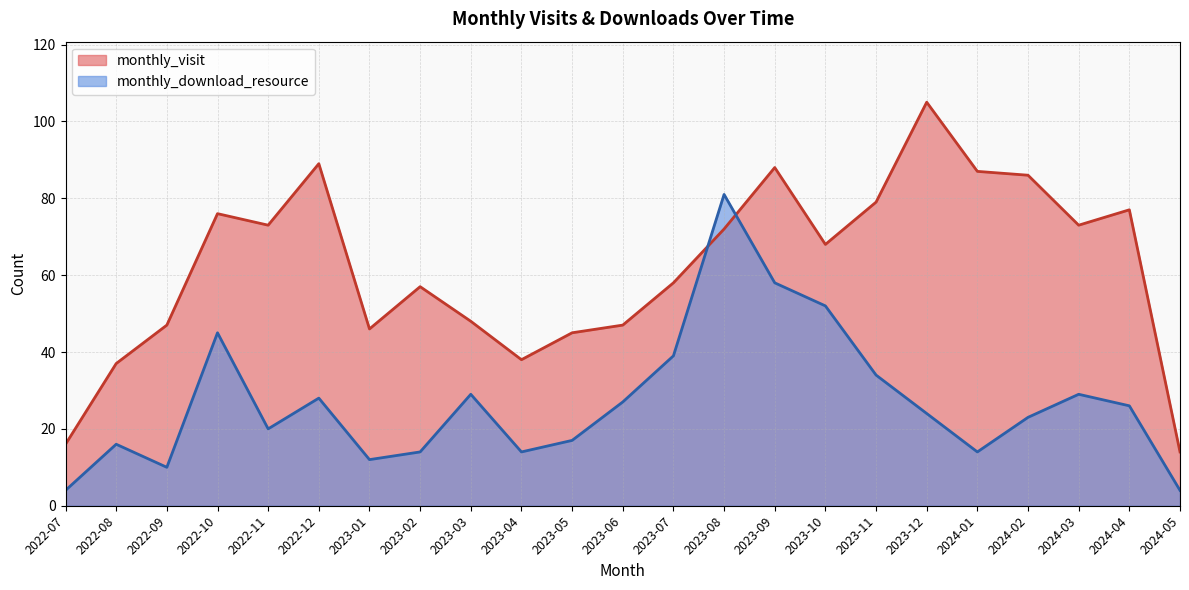

Reading right to left, what are all the values shown in this chart?

monthly_visit: 2024-05=14	2024-04=77	2024-03=73	2024-02=86	2024-01=87	2023-12=105	2023-11=79	2023-10=68	2023-09=88	2023-08=72	2023-07=58	2023-06=47	2023-05=45	2023-04=38	2023-03=48	2023-02=57	2023-01=46	2022-12=89	2022-11=73	2022-10=76	2022-09=47	2022-08=37	2022-07=16
monthly_download_resource: 2024-05=4	2024-04=26	2024-03=29	2024-02=23	2024-01=14	2023-12=24	2023-11=34	2023-10=52	2023-09=58	2023-08=81	2023-07=39	2023-06=27	2023-05=17	2023-04=14	2023-03=29	2023-02=14	2023-01=12	2022-12=28	2022-11=20	2022-10=45	2022-09=10	2022-08=16	2022-07=4